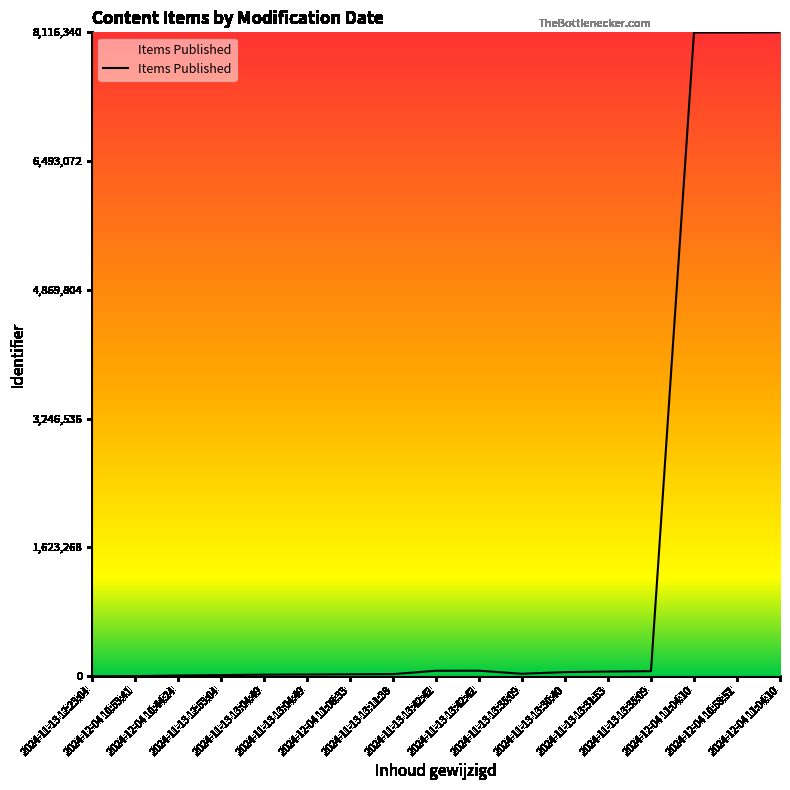

Does the chart display data point markers on the line(s)?

No